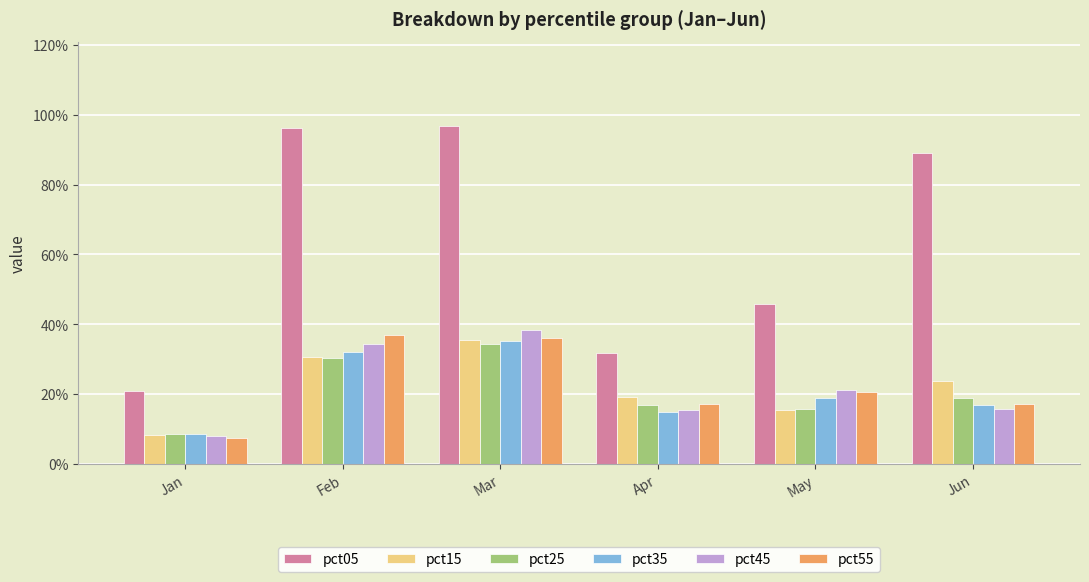

Which series has the largest range (max minus min)?

pct05